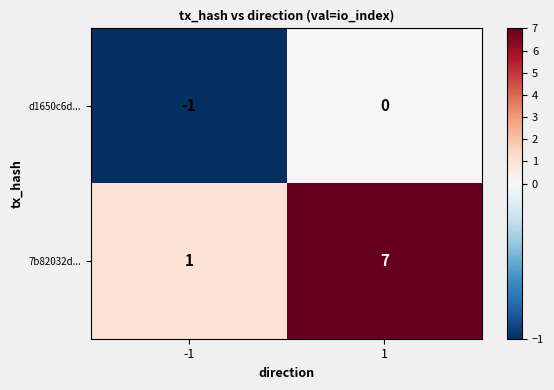

Read the 7b82032d... value at 1.

7